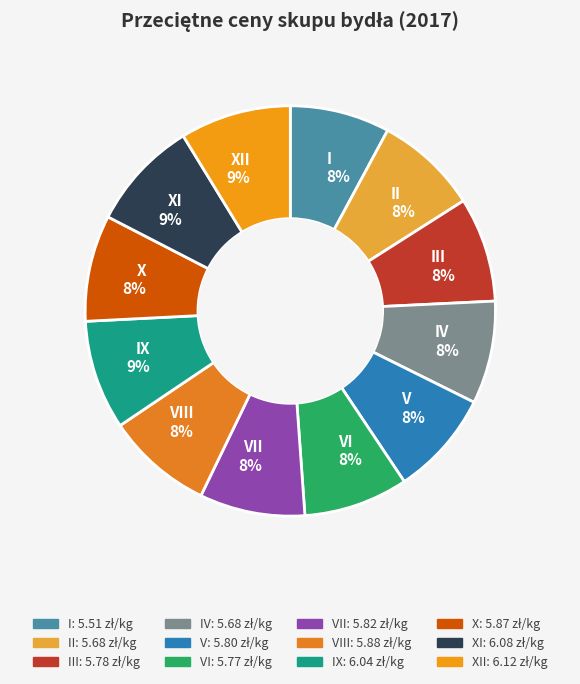

Is it true that III 8% is 8% of the pie?

True